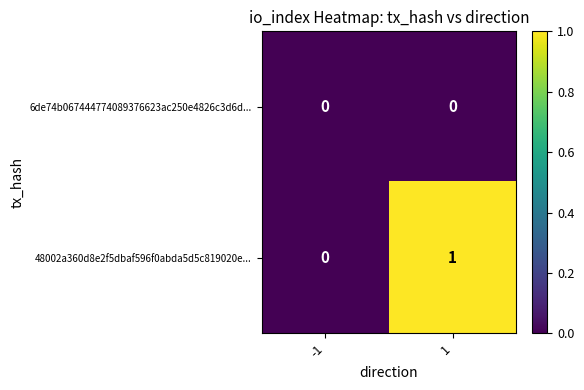

True or false: 6de74b067444774089376623ac250e4826c3d6d... has a value of 0 at -1.

True